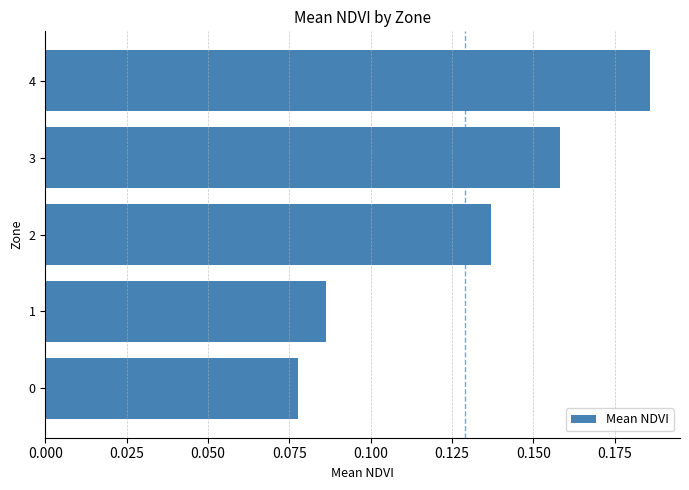

Rank the categories by value from highest to lowest.

4, 3, 2, 1, 0